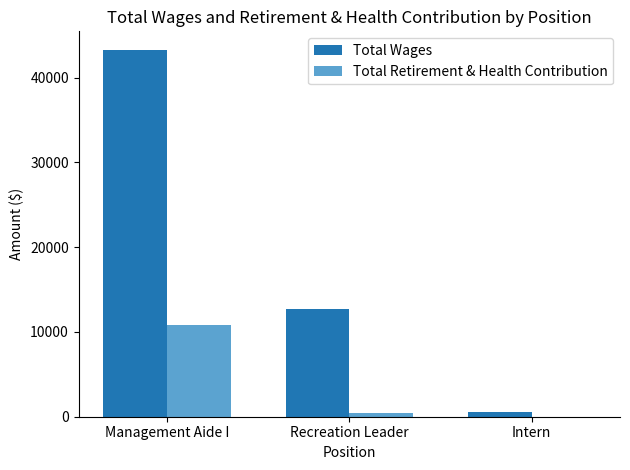

Where is Total Wages nearest to the value 21946?

Recreation Leader